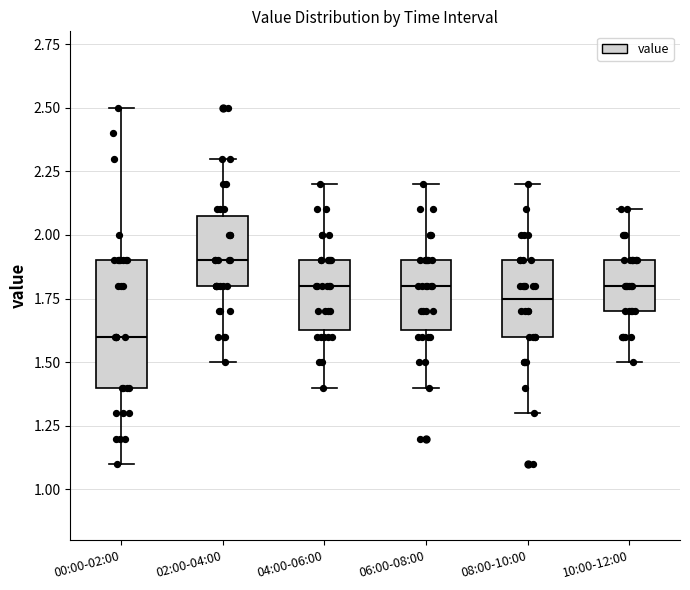

Where is the upper edge of the box for 08:00-10:00 on the y-axis? The values are not printed on the chart, so give them approximately, as read against the axis.

1.90